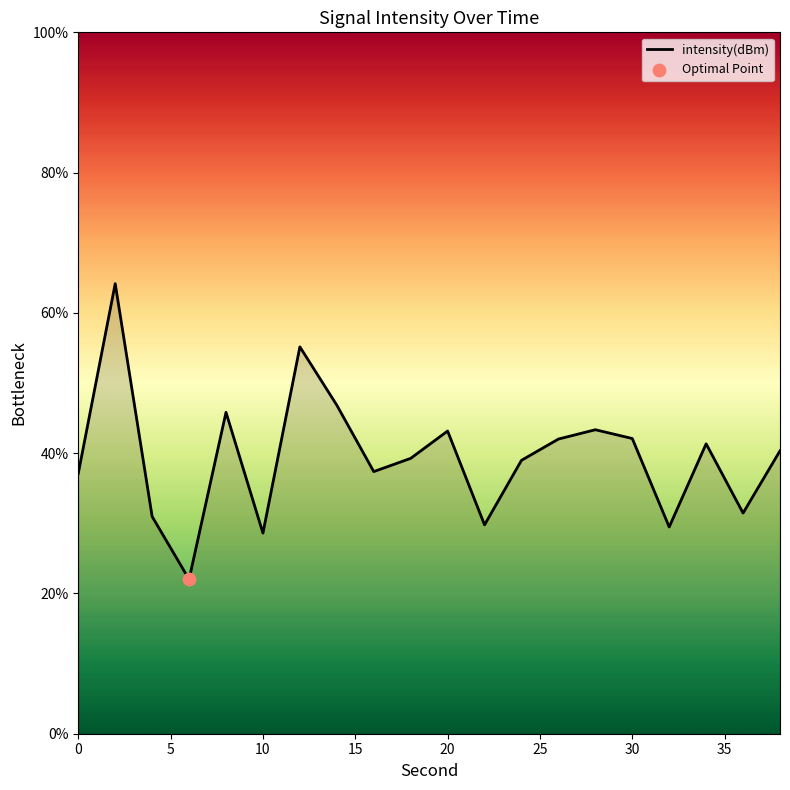

What is the difference between the maximum and minimum values?

42.2